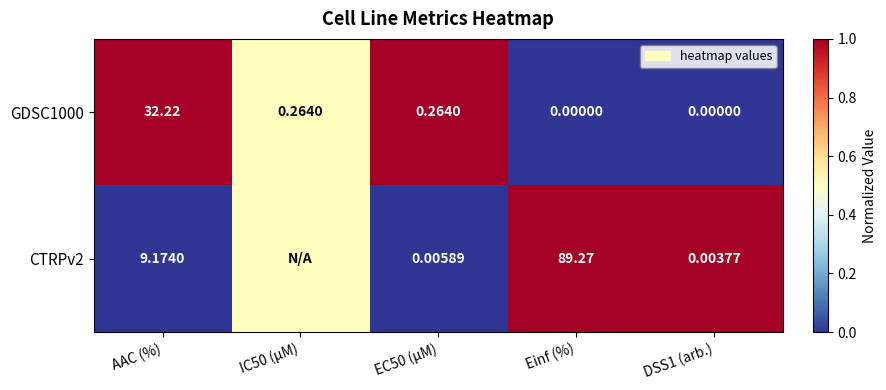

Is the value of GDSC1000 at AAC (%) greater than the value of CTRPv2 at Einf (%)?

No